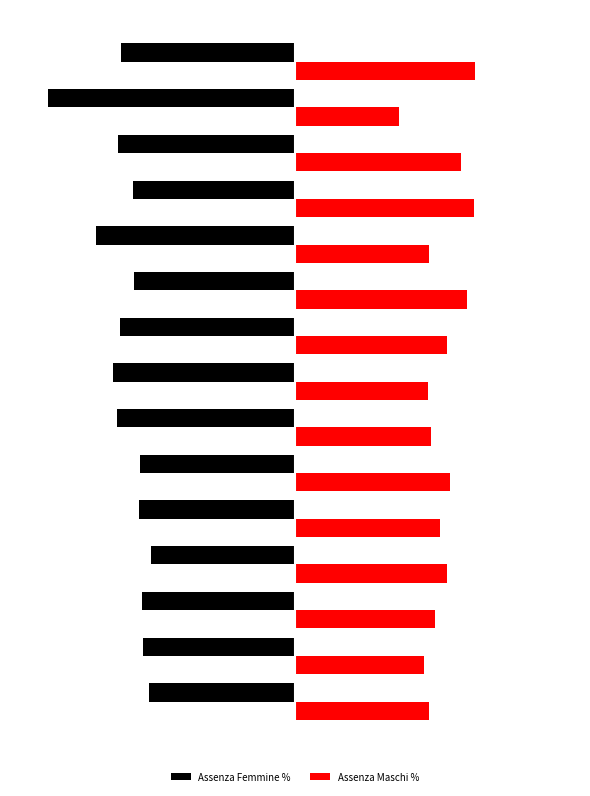

What are all the series names shown in the legend?

Assenza Femmine %, Assenza Maschi %